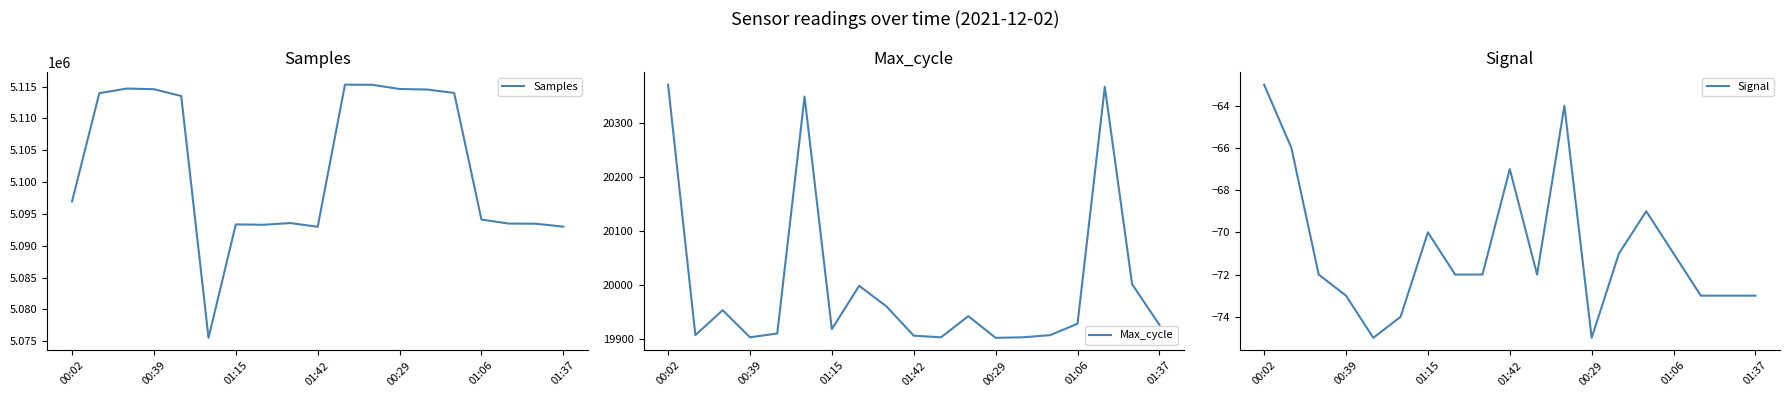

What is the maximum value for Samples?

5115316